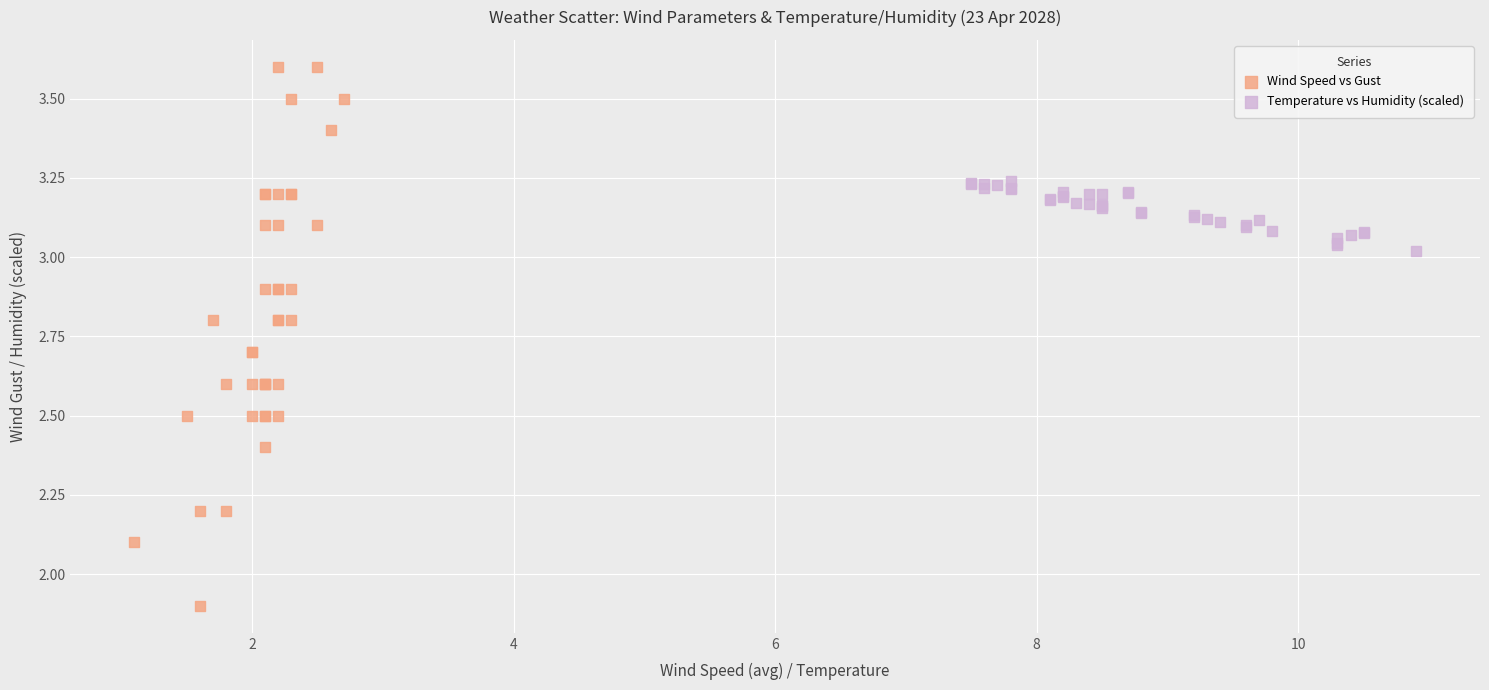

What are all the series names shown in the legend?

Wind Speed vs Gust, Temperature vs Humidity (scaled)